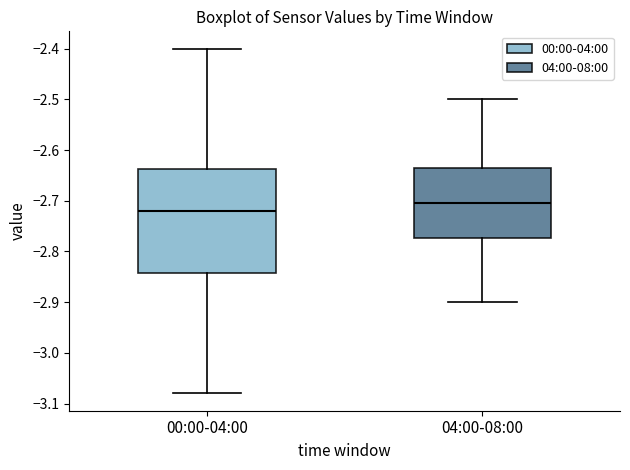

Reading left to right, read every box against the y-axis: the position of its median line, the range the box covers, and the ends of its whiskers. The values are not printed on the chart, so give them approximately, as read against the axis.

00:00-04:00: median -2.72, box -2.84 to -2.64, whiskers -3.08 to -2.40
04:00-08:00: median -2.70, box -2.77 to -2.63, whiskers -2.90 to -2.50